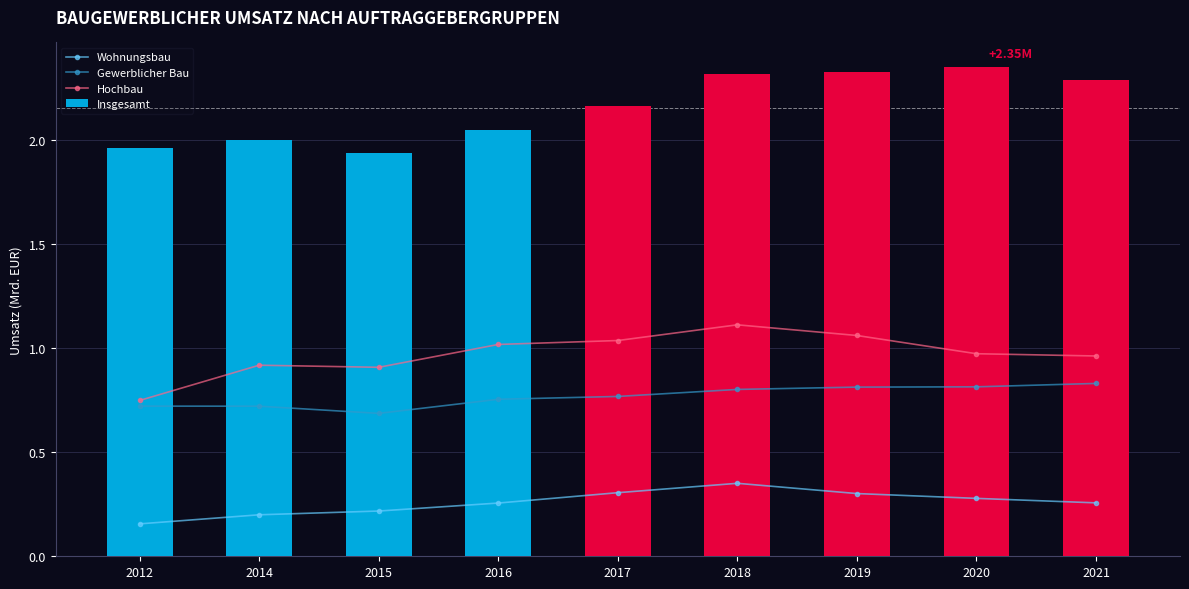

Rank the series at 2020 from highest to lowest value.

Insgesamt, Hochbau, Gewerblicher Bau, Wohnungsbau